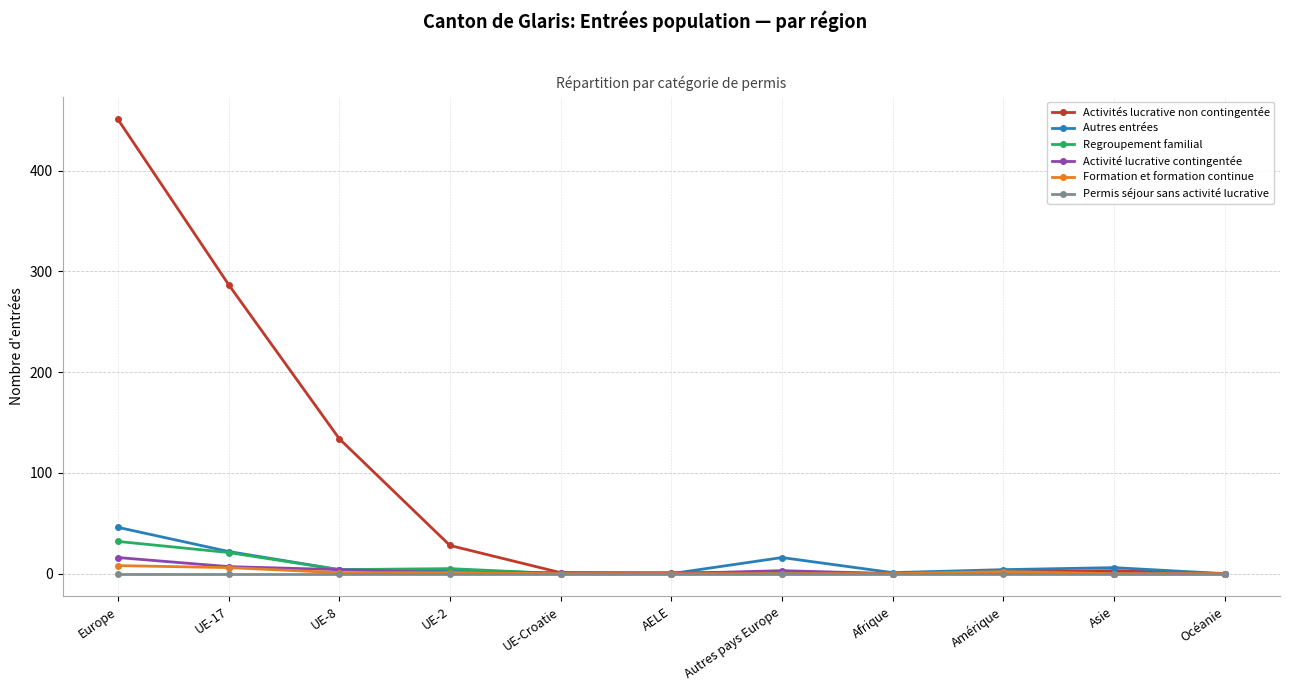

The Permis séjour sans activité lucrative series shows 0 at Autres pays Europe. True or false?

True